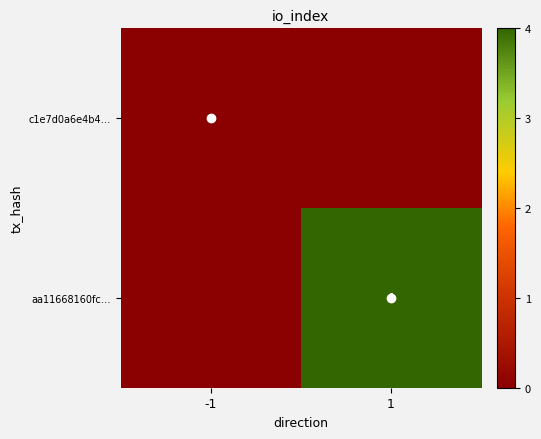

Which series has the largest total across all categories?

aa11668160fc…